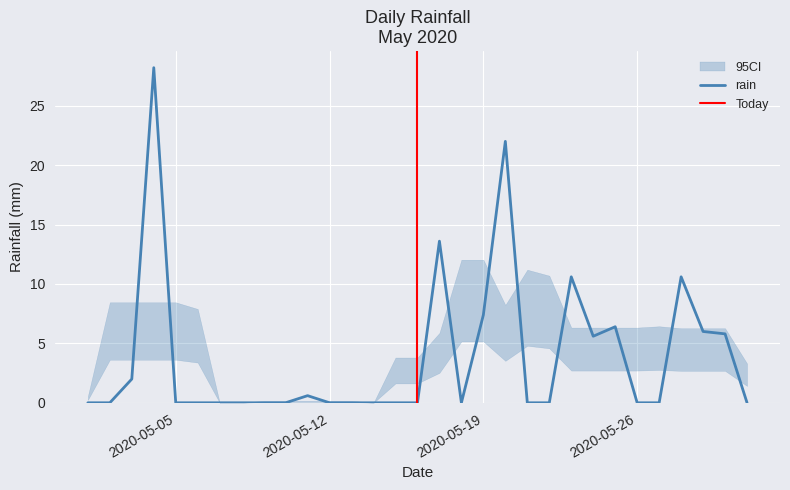

How many points are lower than both their immediate neighbors (excluding endpoints)?

2